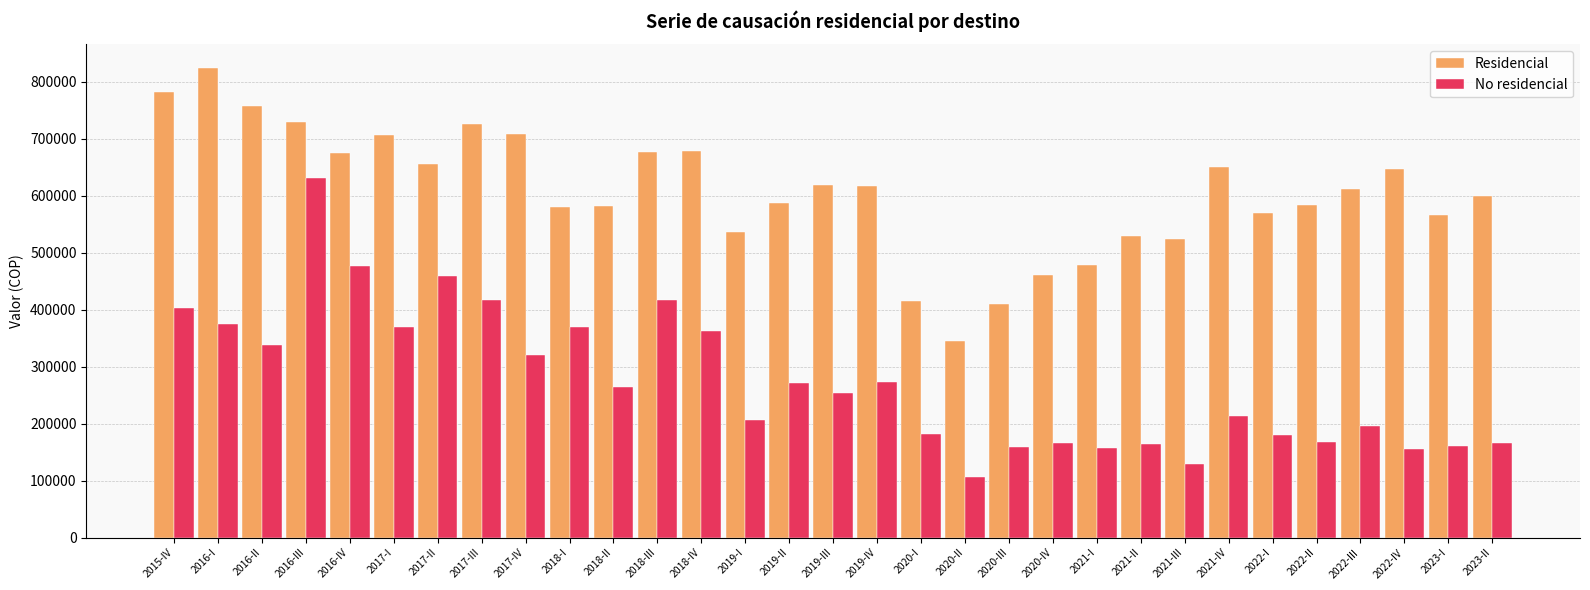

What is the spread (max minus min) of values at 2016-I?

449548.9